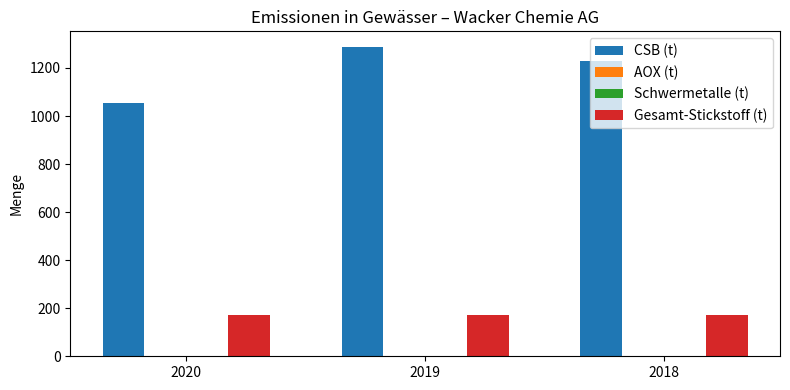

True or false: Gesamt-Stickstoff (t) has a value of 172.0 at 2019.

True